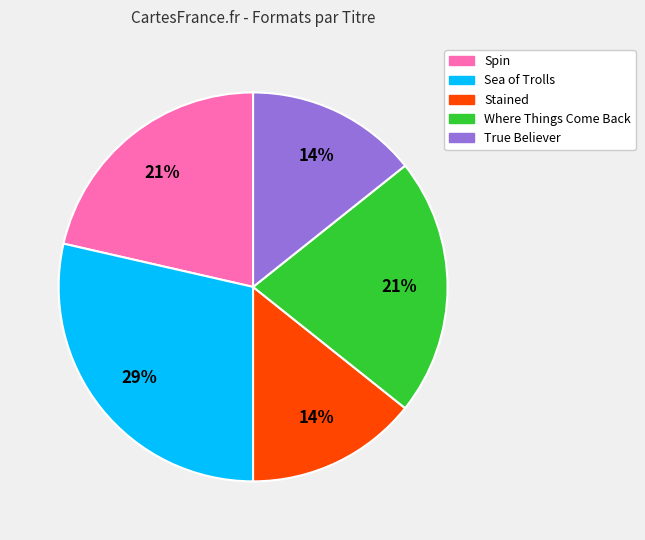

The Where Things Come Back slice represents 21% of the pie. True or false?

True